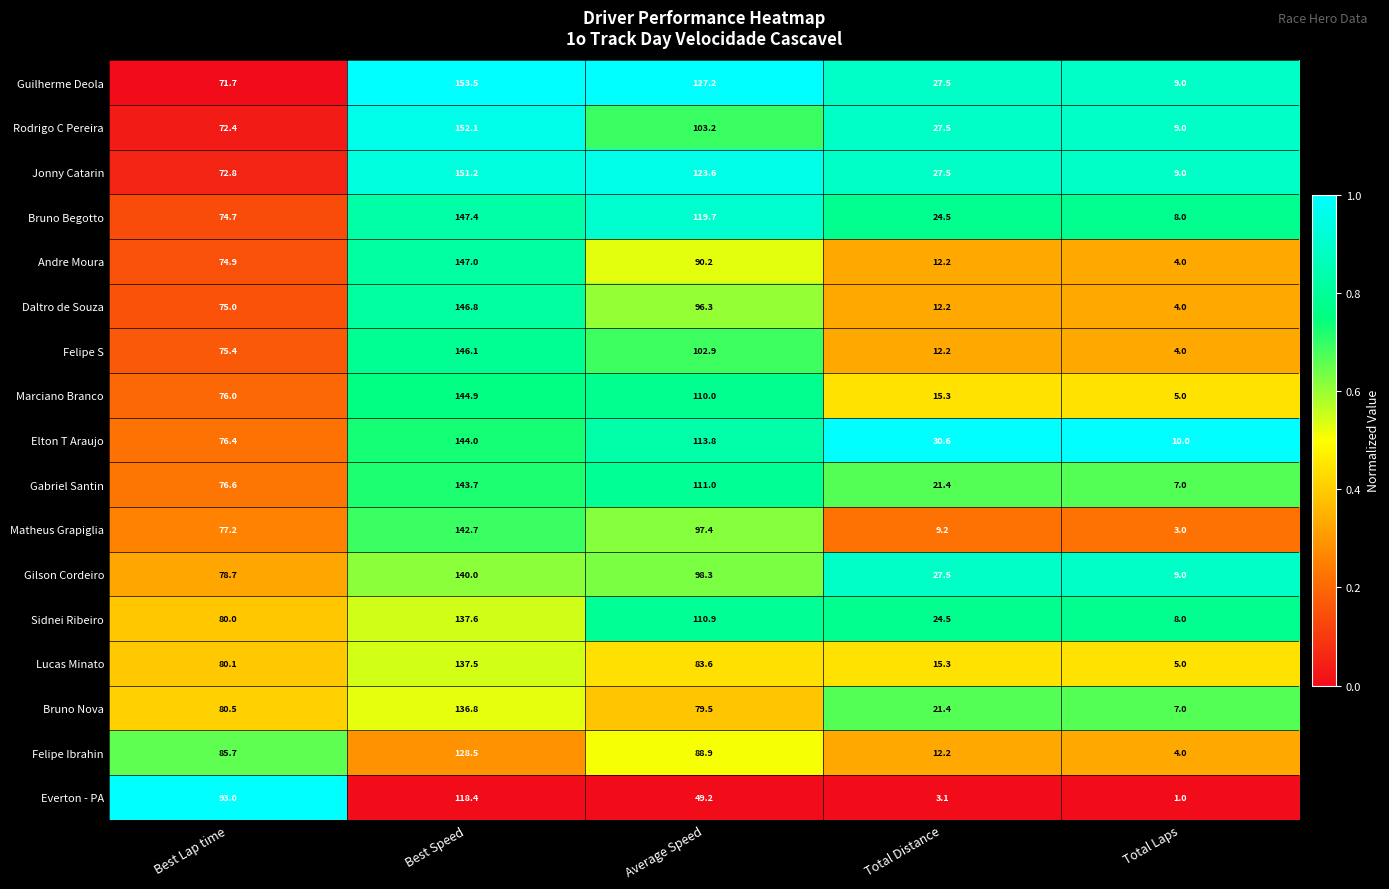

What is the total value across all series at Best Lap time?

1321.1